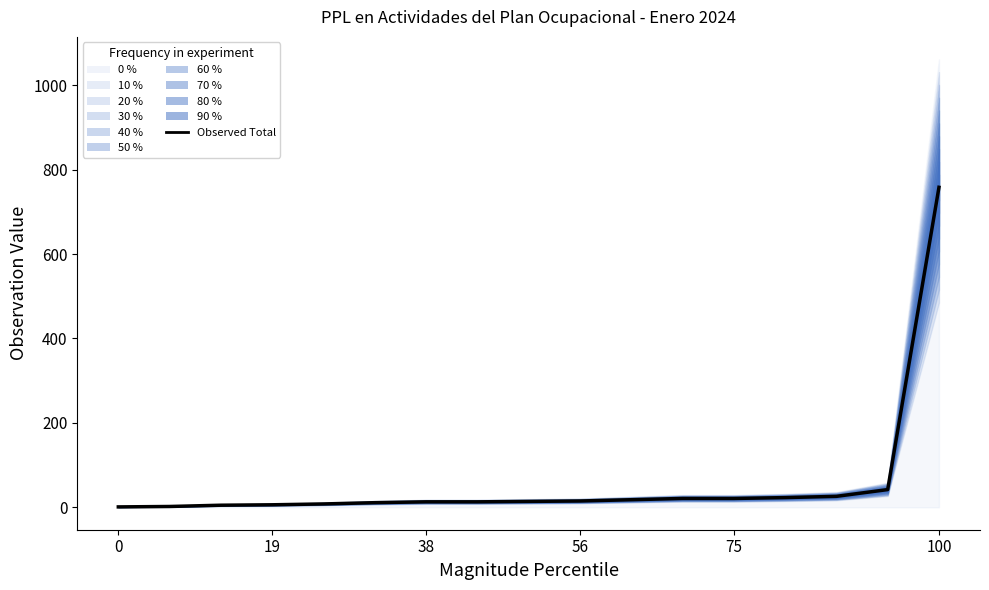

What is the difference between the maximum and minimum values?

757